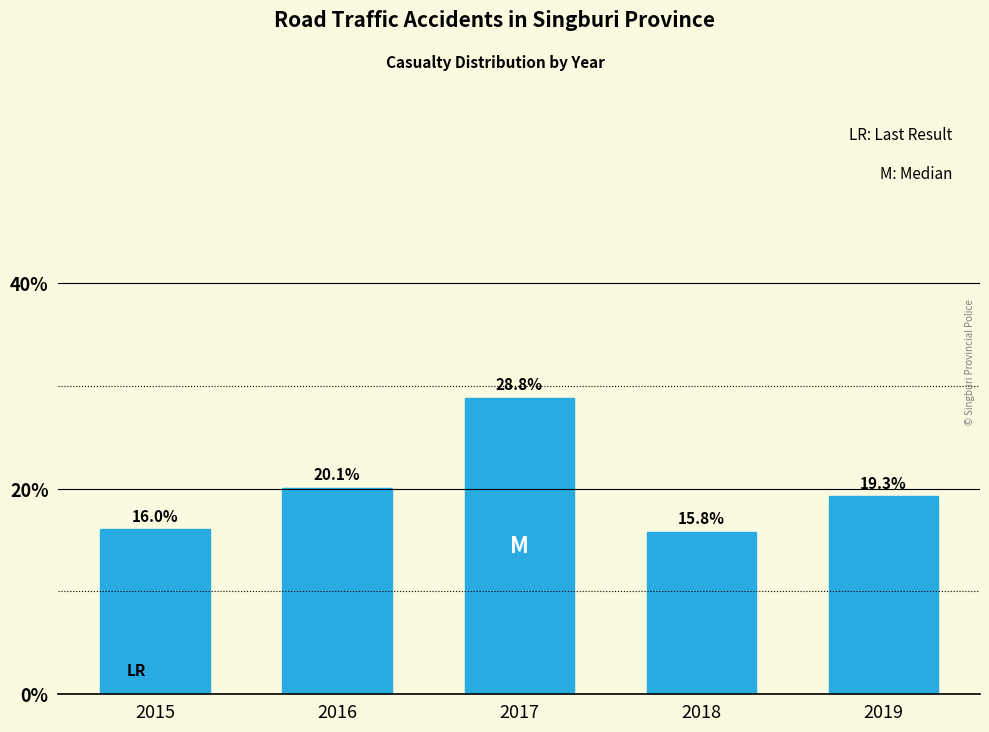

Reading right to left, transcribe all the data shown in this chart.

19.3	15.8	28.8	20.1	16.0